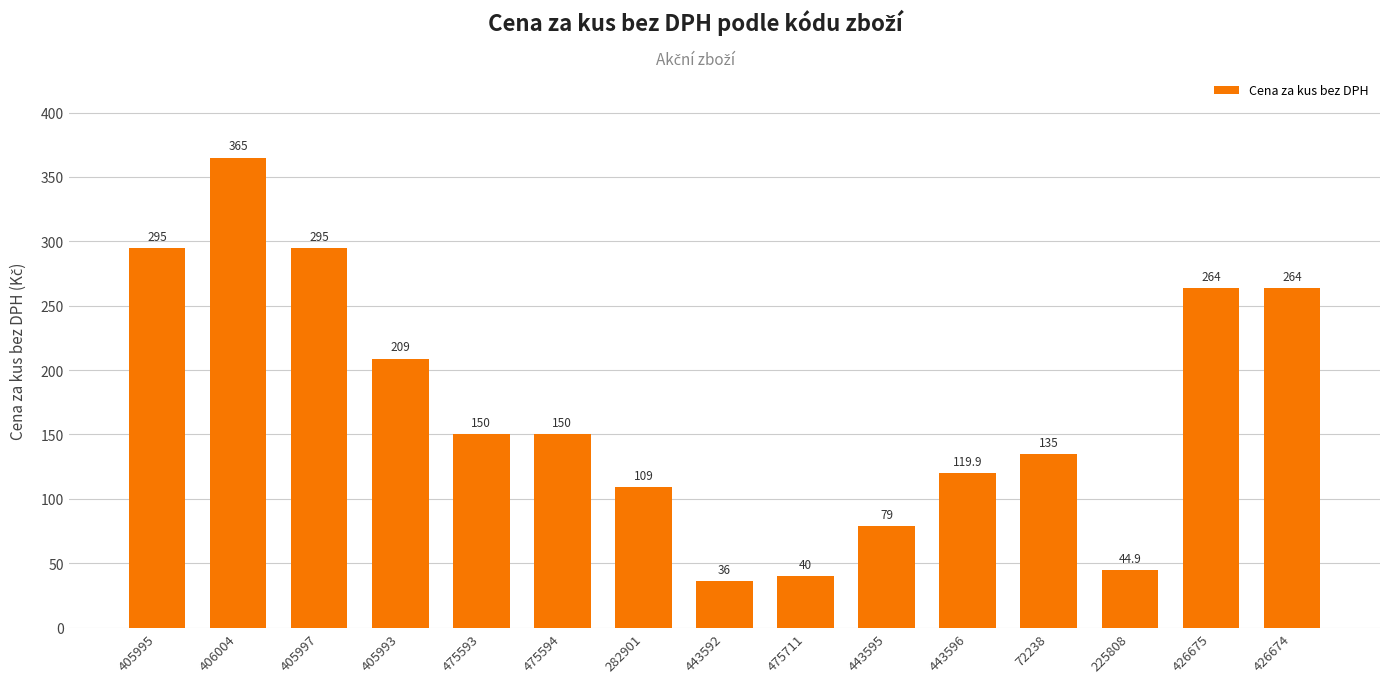

Reading left to right, what are all the values shown in this chart?

405995=295.0	406004=365.0	405997=295.0	405993=209.0	475593=150.0	475594=150.0	282901=109.0	443592=36.0	475711=40.0	443595=79.0	443596=119.9	72238=135.0	225808=44.9	426675=264.0	426674=264.0